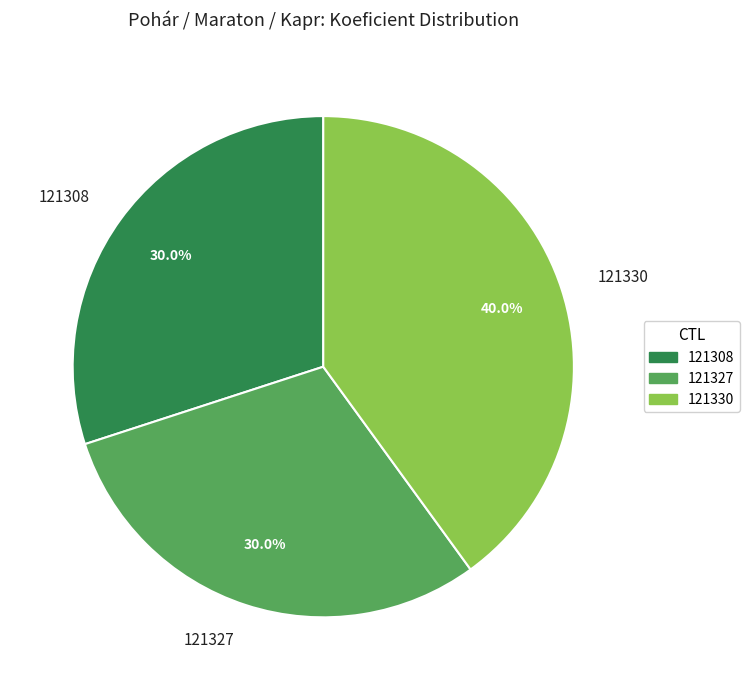

How many segments does this pie chart have?

3